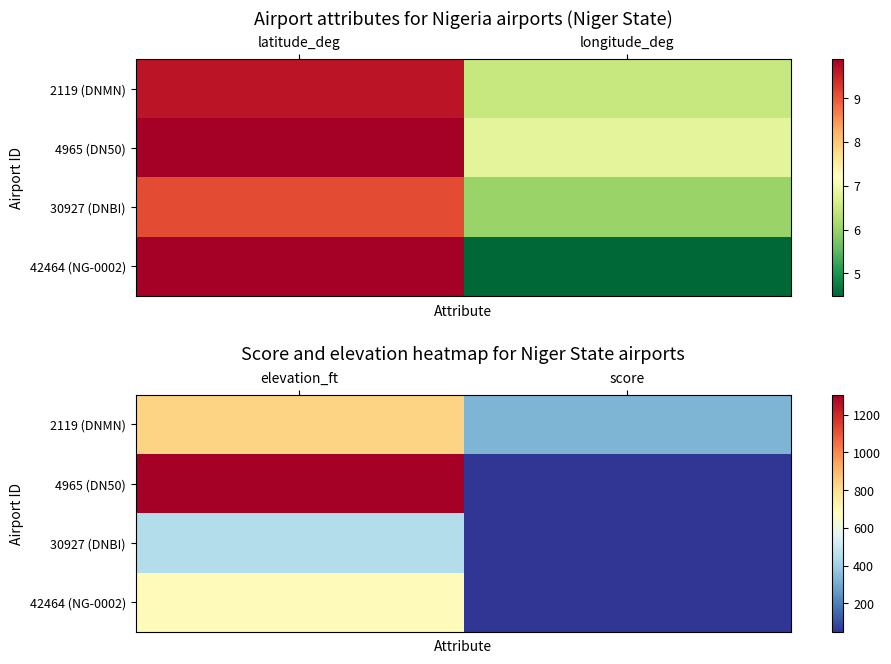

At which label is 30927 (DNBI) closest to 250?

elevation_ft